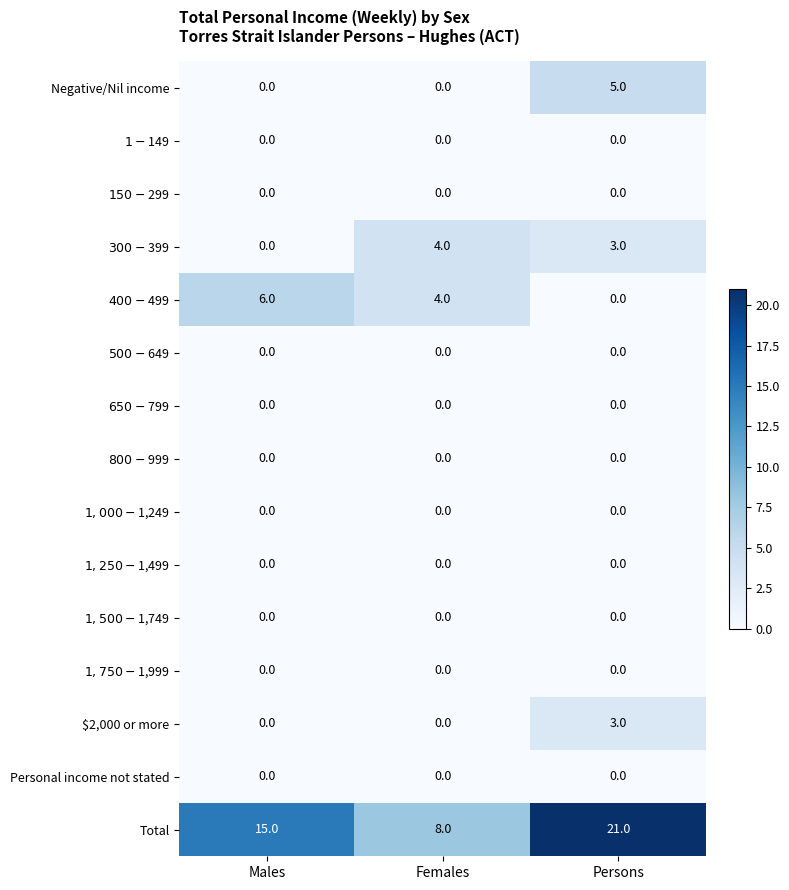

Which series has the widest spread of values?

Total